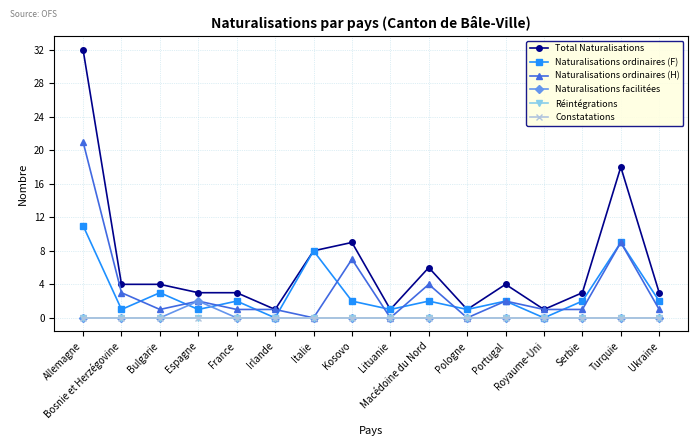

Does the chart have visible grid lines?

Yes